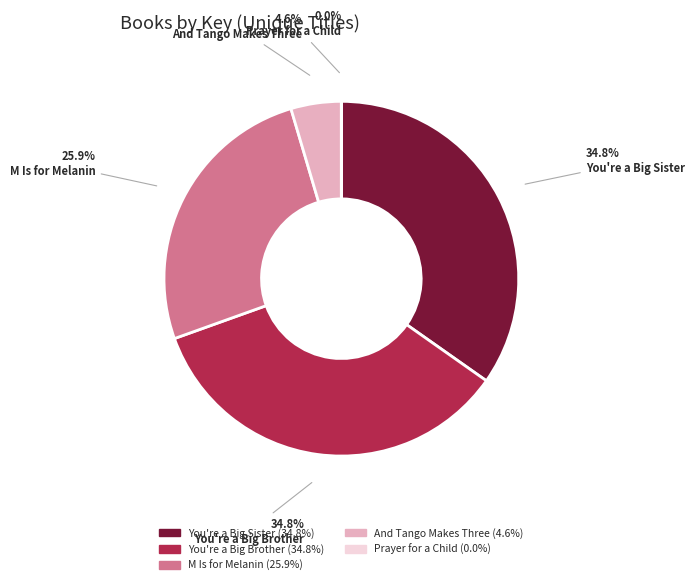

Is it true that And Tango Makes Three is 17% of the pie?

False